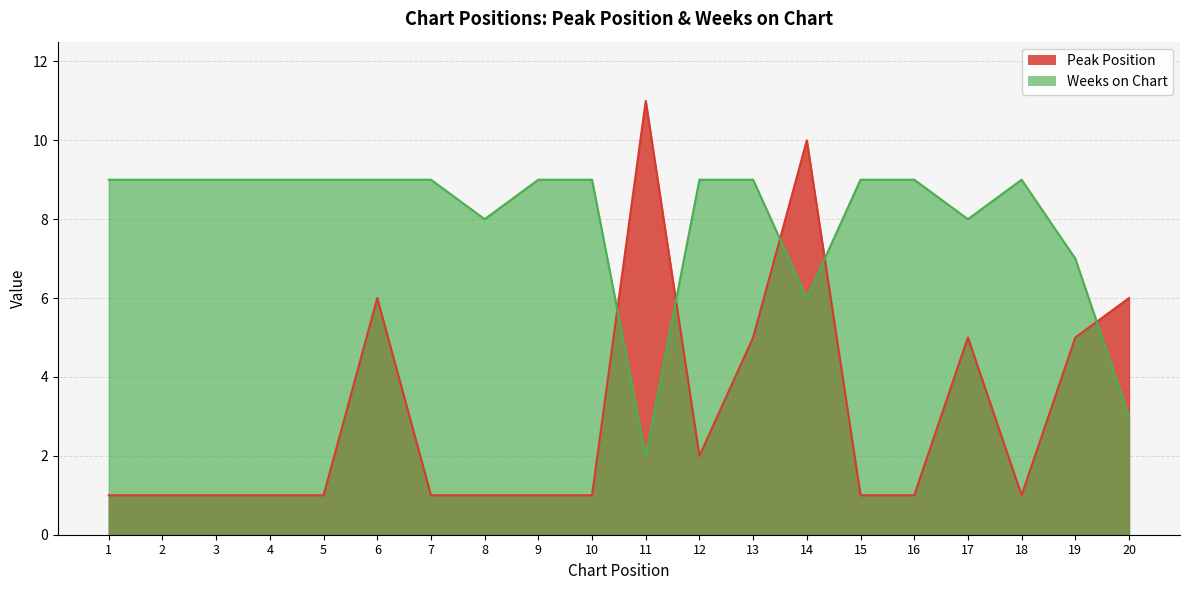

True or false: Peak Position has more than 0 points higher than both neighbors.

True